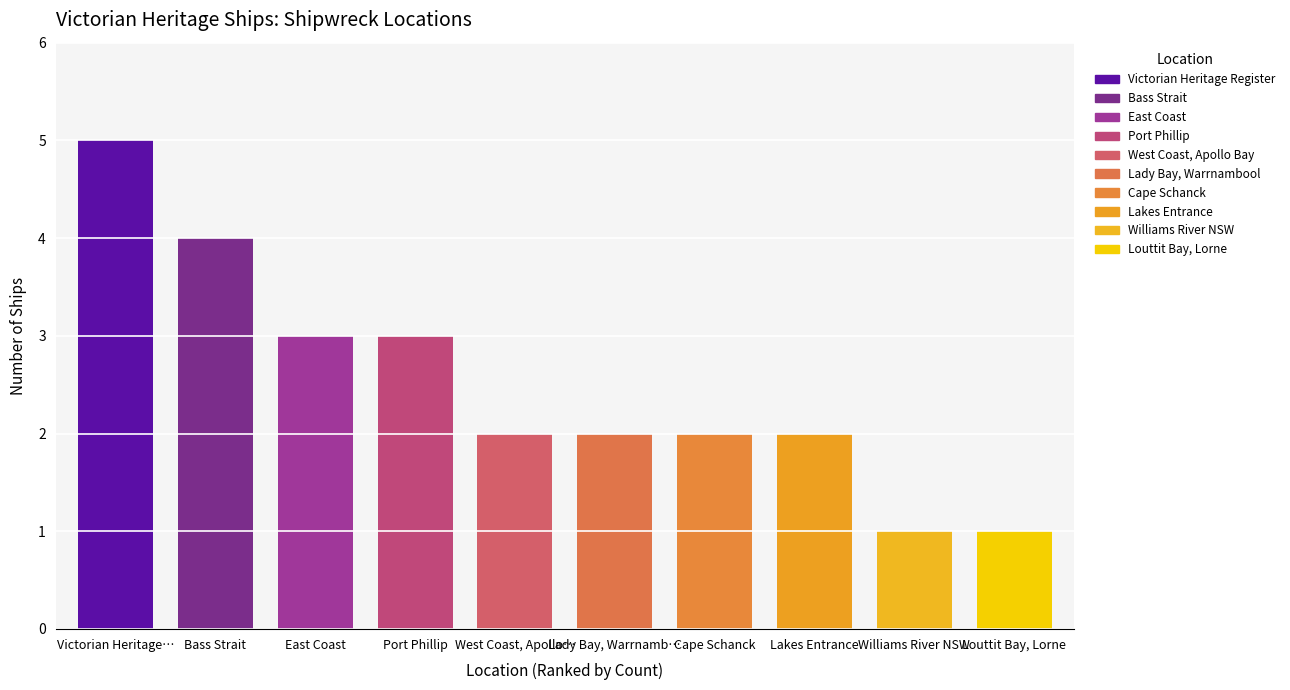

What is the label of the 5th bar from the right?

Lady Bay, Warrnambool